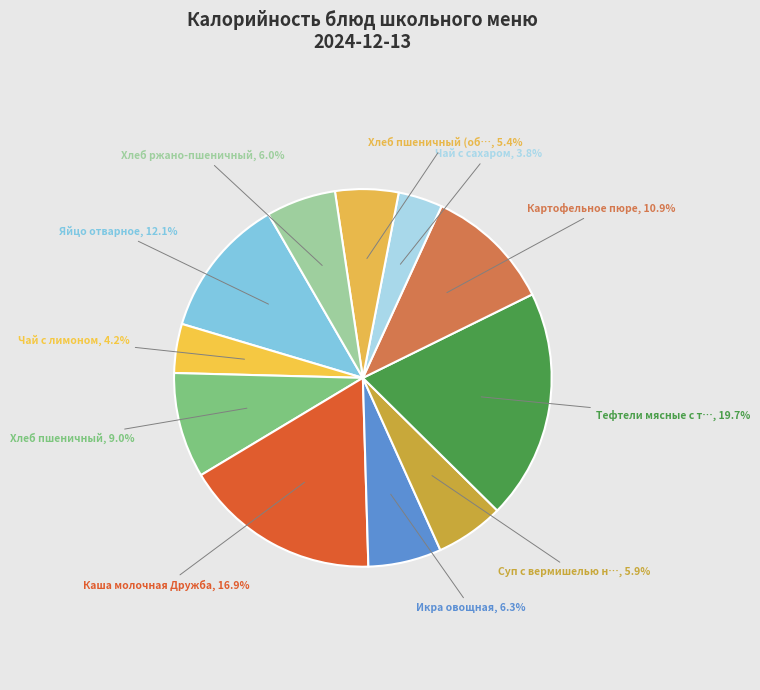

What is the largest slice in the pie chart?

Тефтели мясные с т…